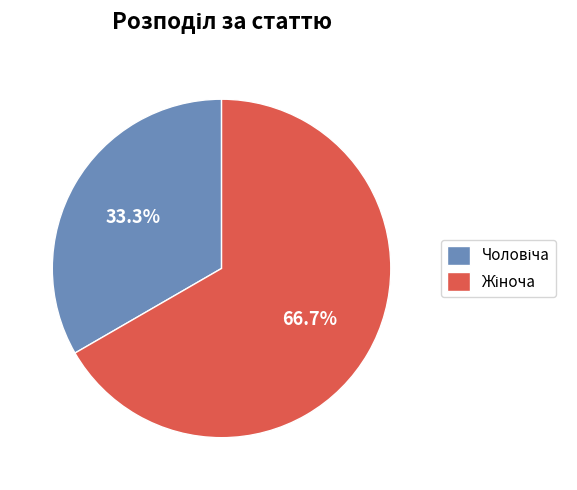

Is there a majority slice in this chart?

Yes